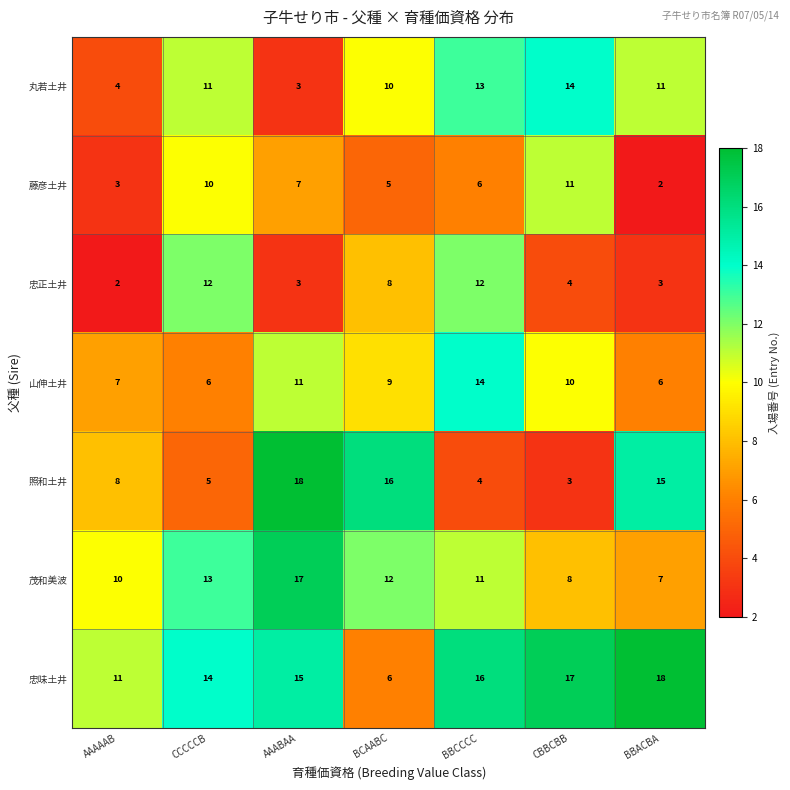

What is the maximum value shown in the chart?

18